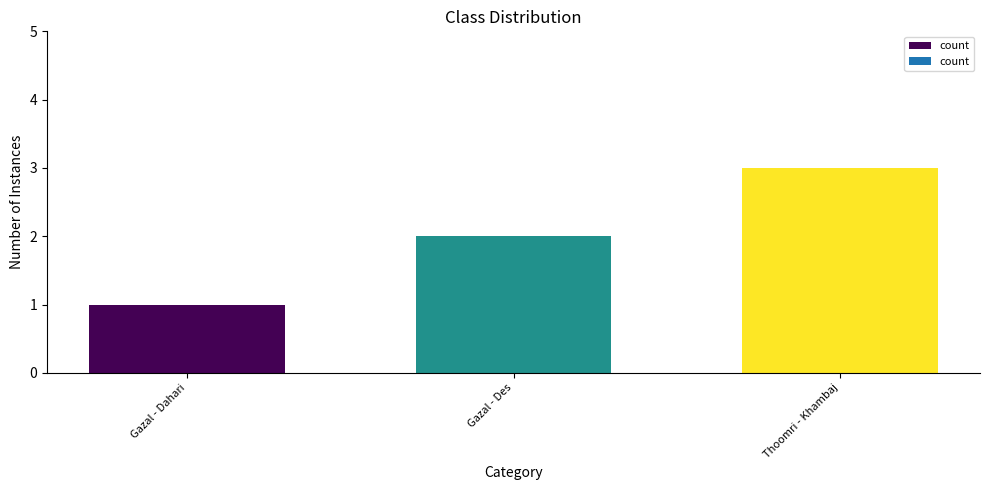

True or false: the data shows 1 at Thoomri - Khambaj.

False